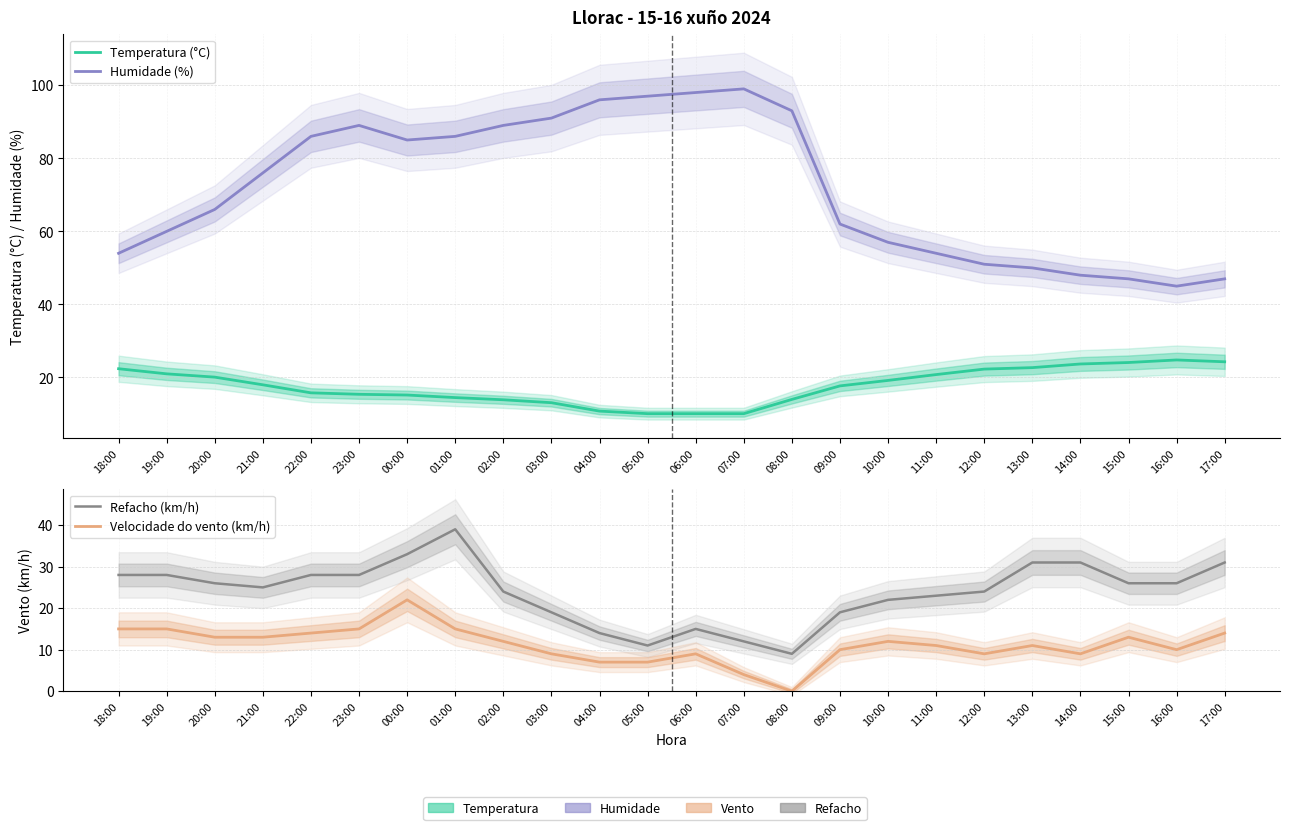

What is the value of the Refacho (km/h) point at the 6th from the left?

28.0